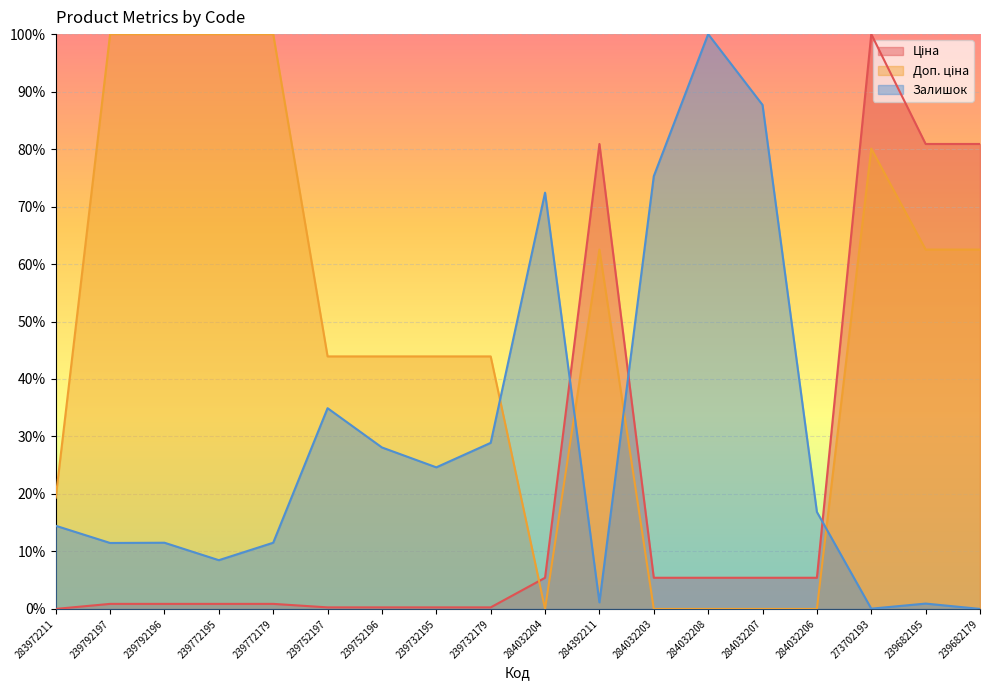

How many lines are shown in the chart?

3